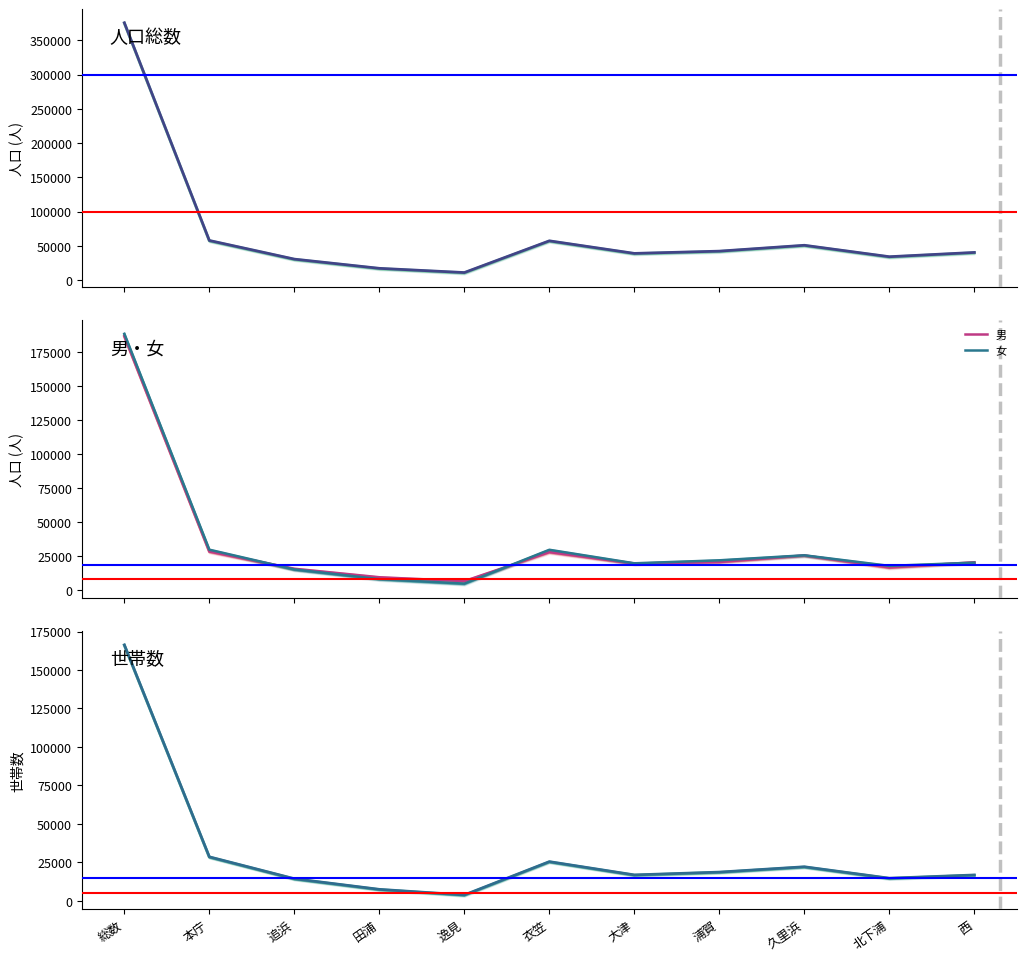

Rank the series at 久里浜 from lowest to highest value.

世帯数, 男, 女, 人口総数